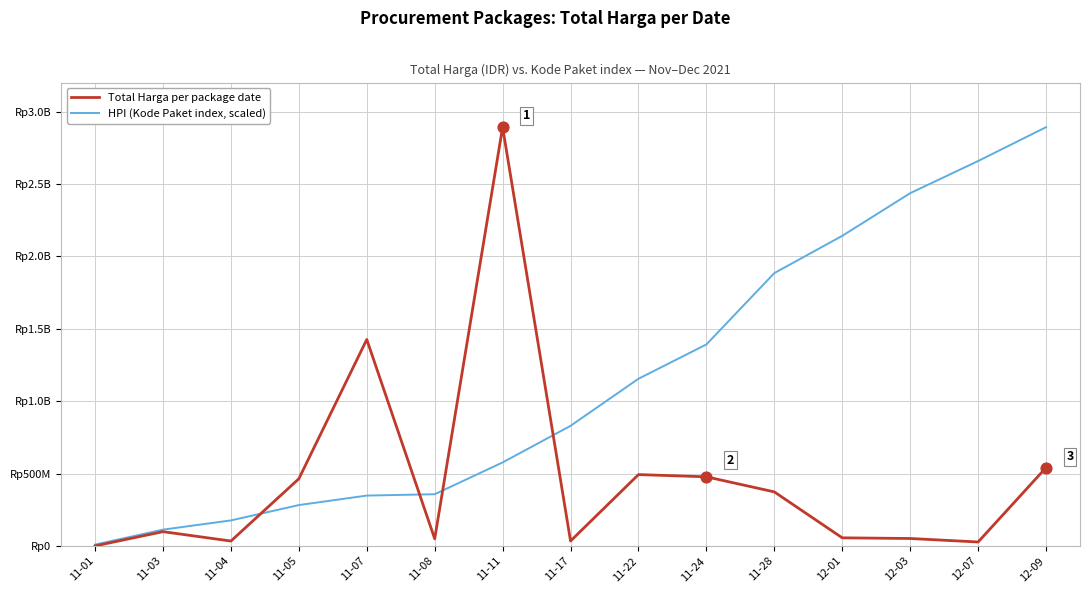

What is the total value across all series at 11-24?

1869269654.2